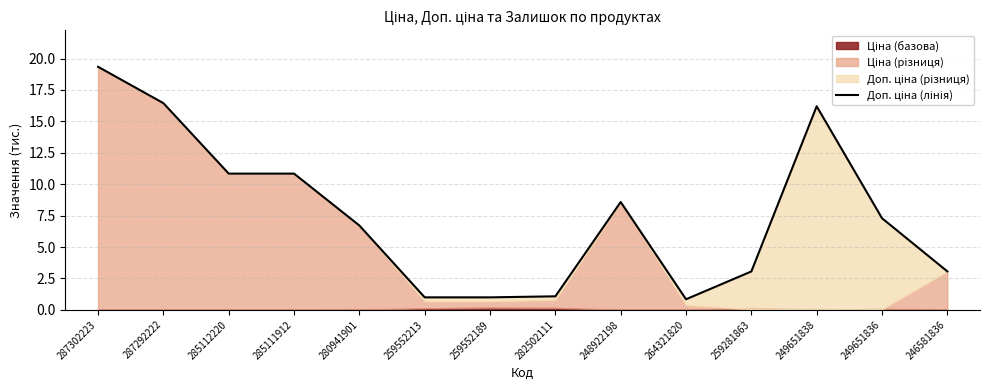

What is the change in value from 285111912 to 259552213?

-9.8